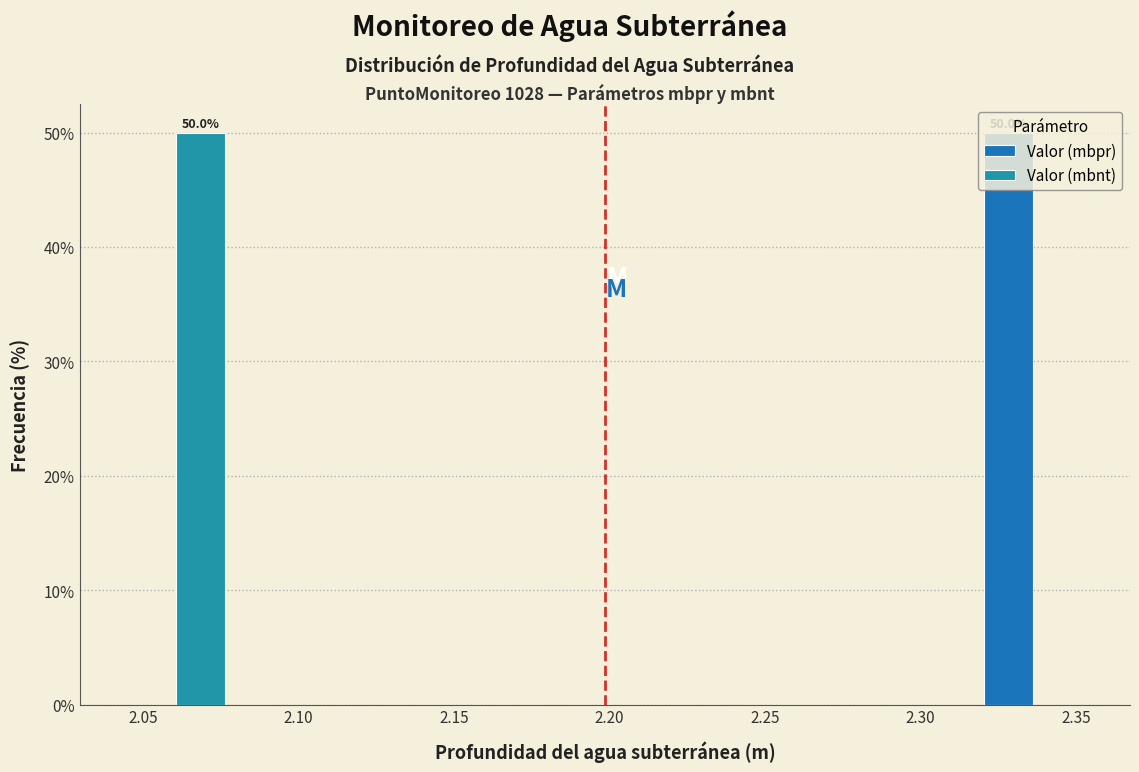

In the Valor (mbnt) series, which range on the x-axis has the tallest bar?

2.040 to 2.080